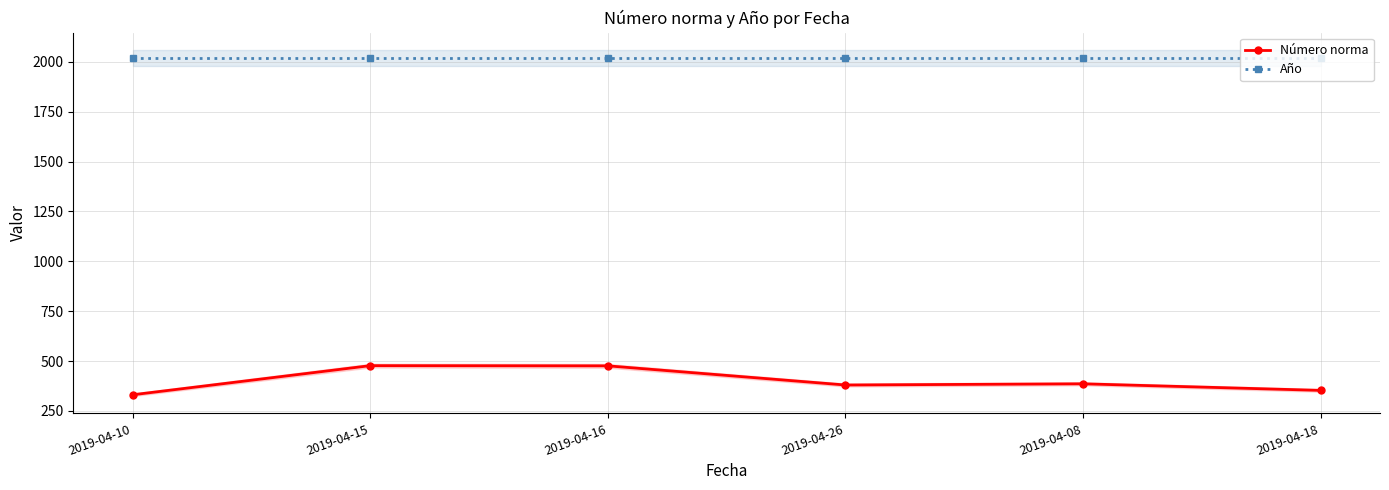

The Año series shows 2990 at 2019-04-08. True or false?

False